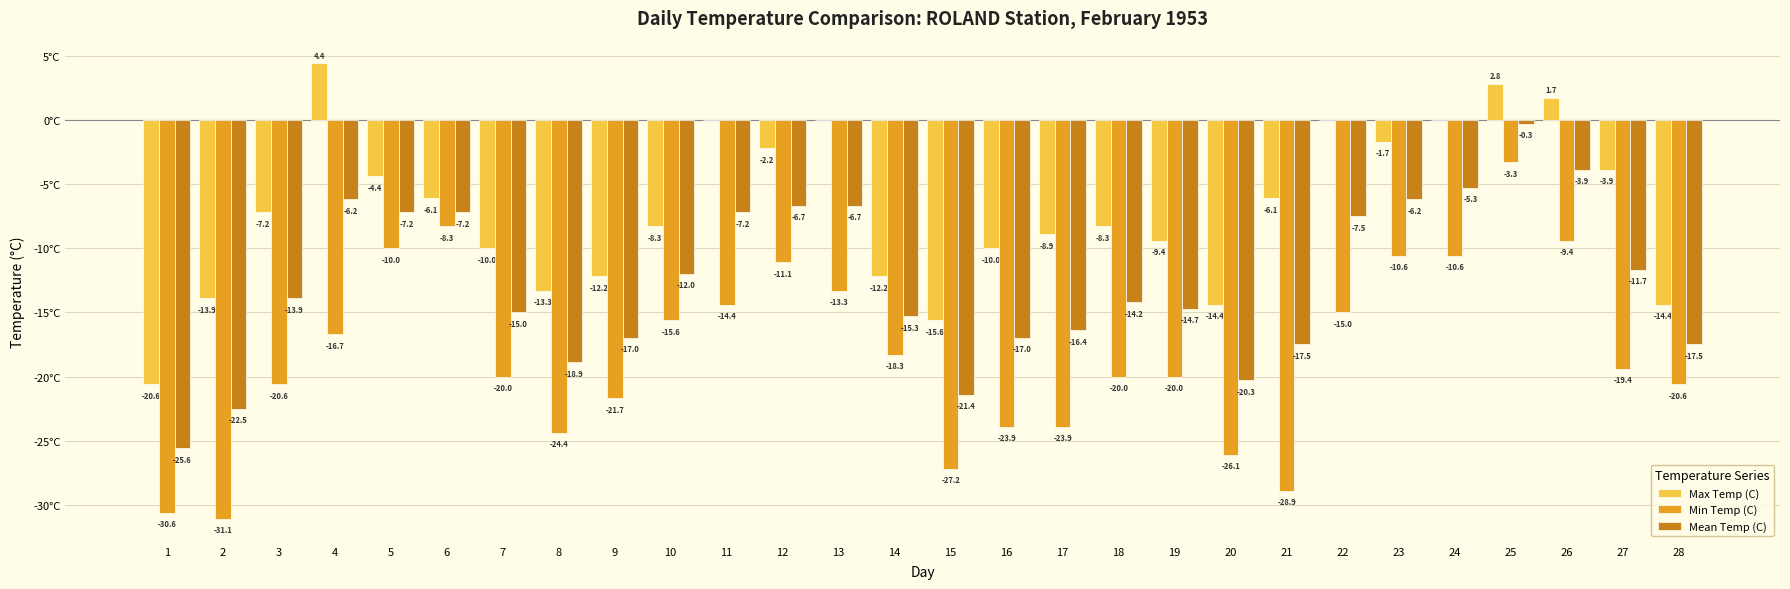

Is the value of Min Temp (C) at 5 greater than the value of Max Temp (C) at 10?

No